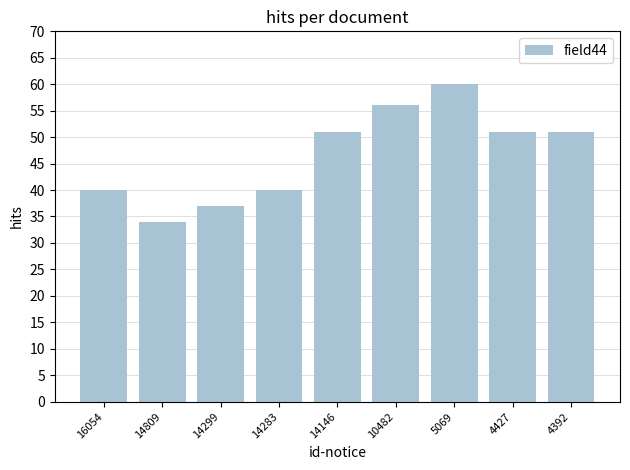

What is the value of the 1st bar from the left?

40